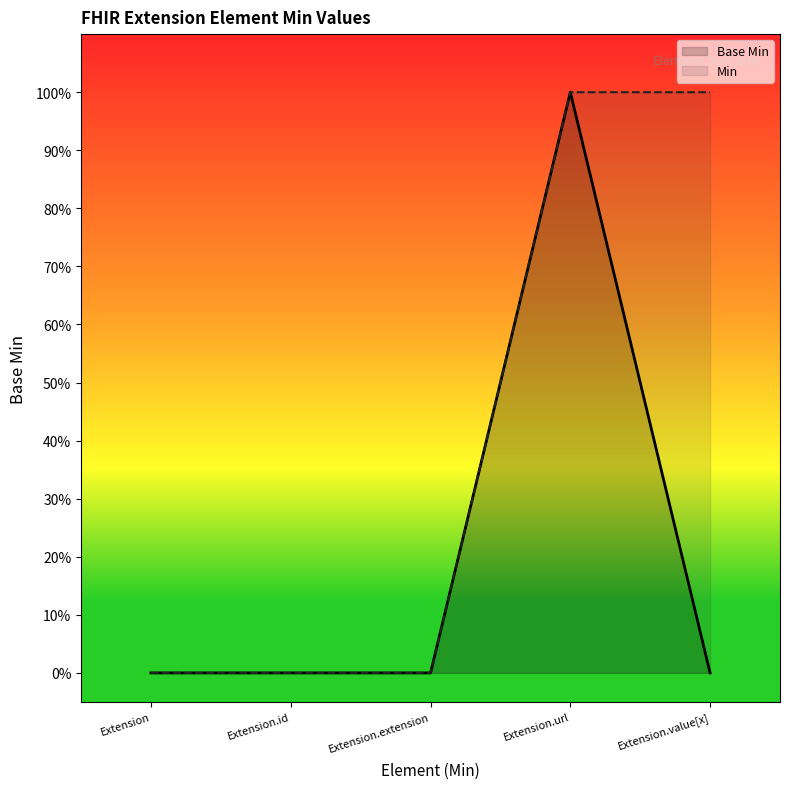

True or false: the data has more than 2 interior local peaks.

False